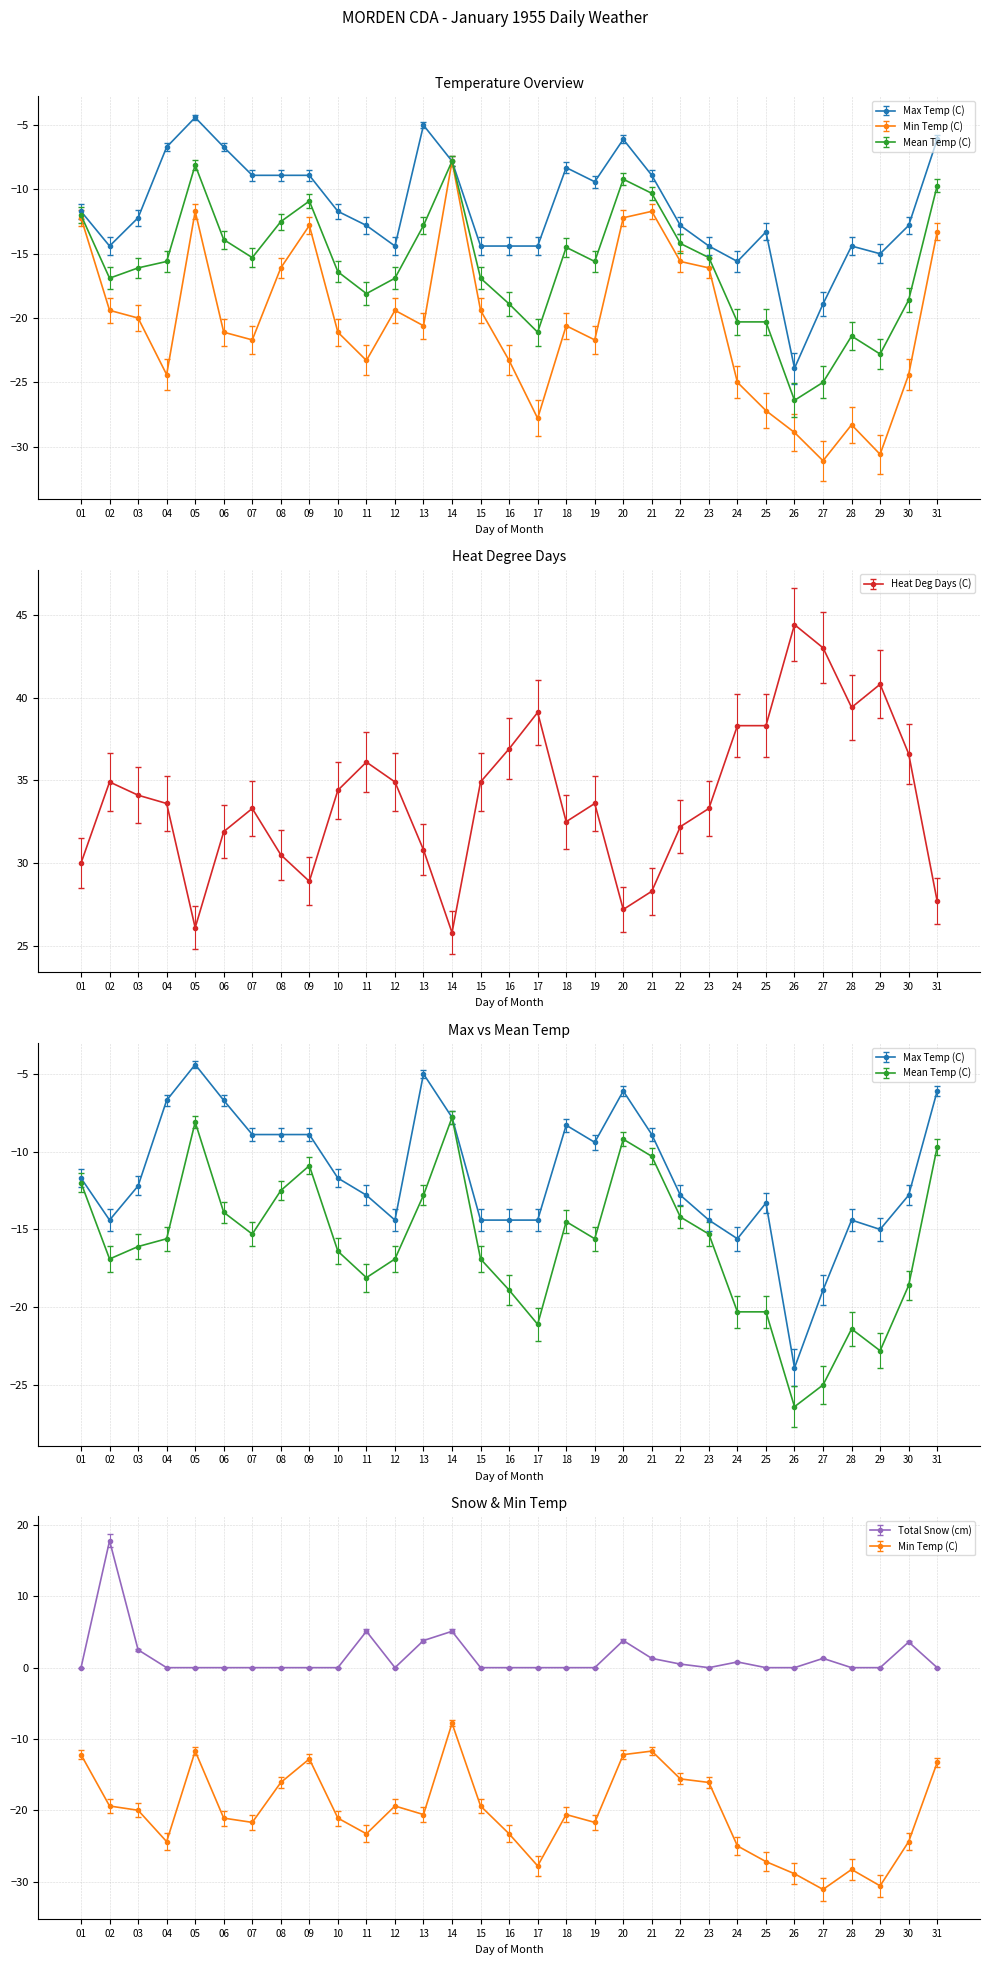

Where is Max Temp (C) nearest to the value -14?

02